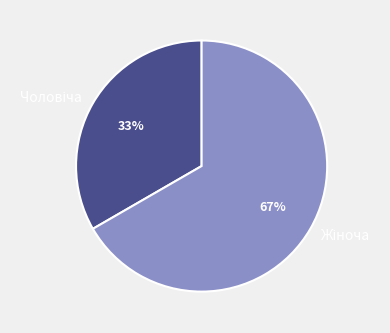

To the nearest percent, what is the average slice percentage?

50%